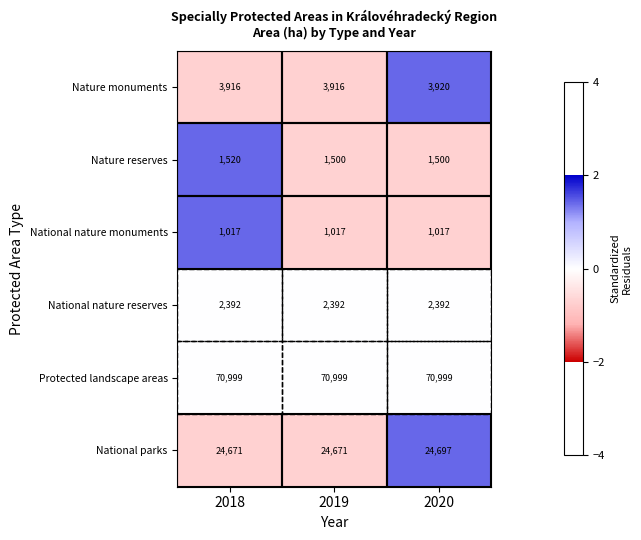

What is the greatest value displayed?

70999